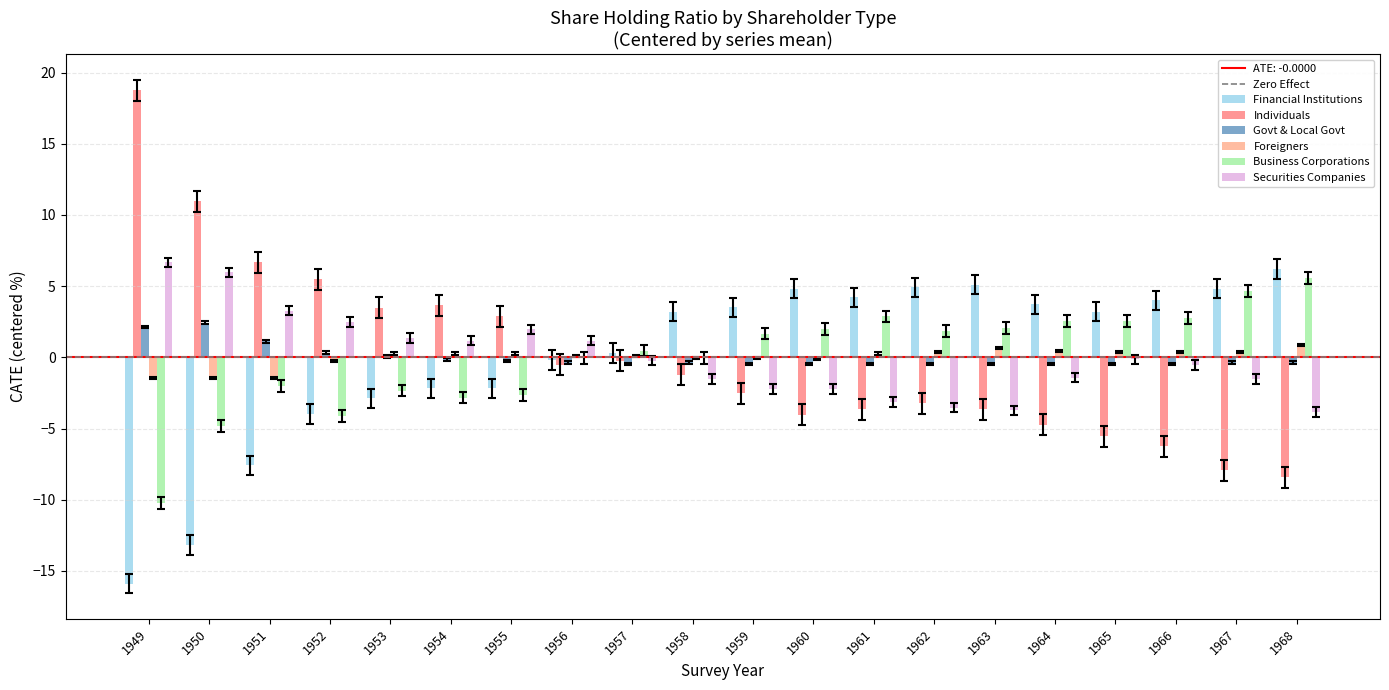

Is the value of Business Corporations at 1963 greater than the value of Foreigners at 1966?

Yes